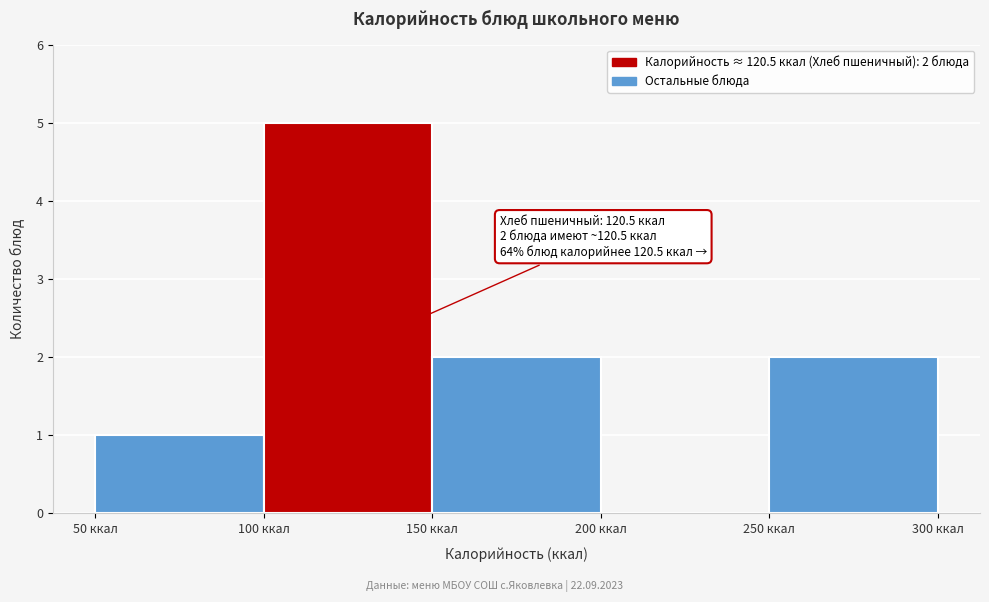

Over which range of the x-axis is the bar tallest?

100 to 150